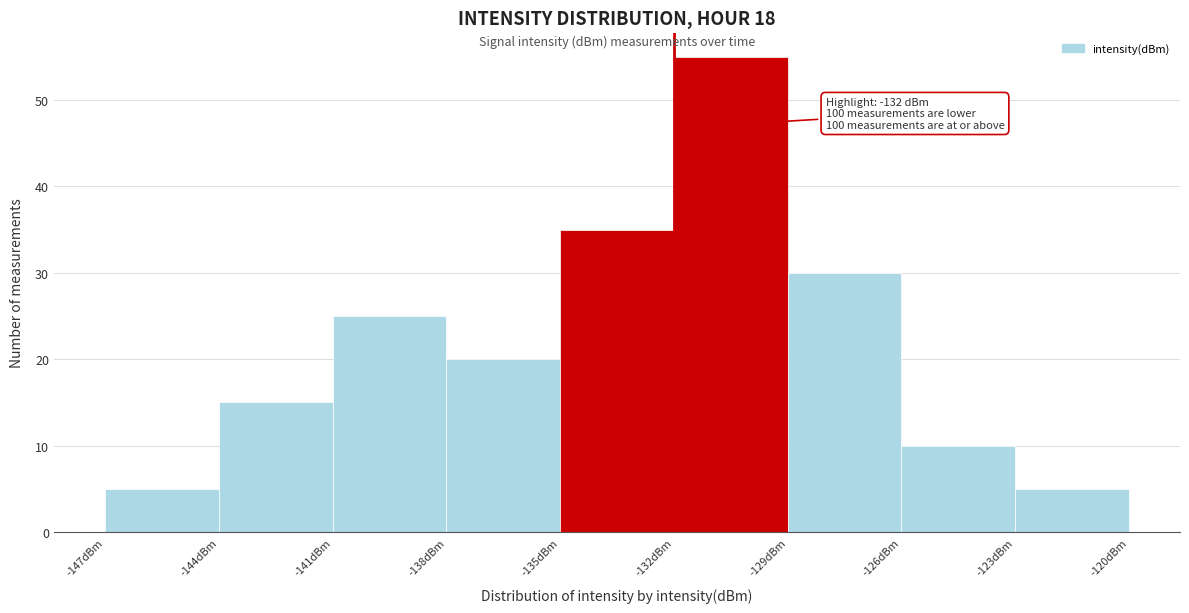

Which range on the x-axis has the tallest bar?

-132 to -129